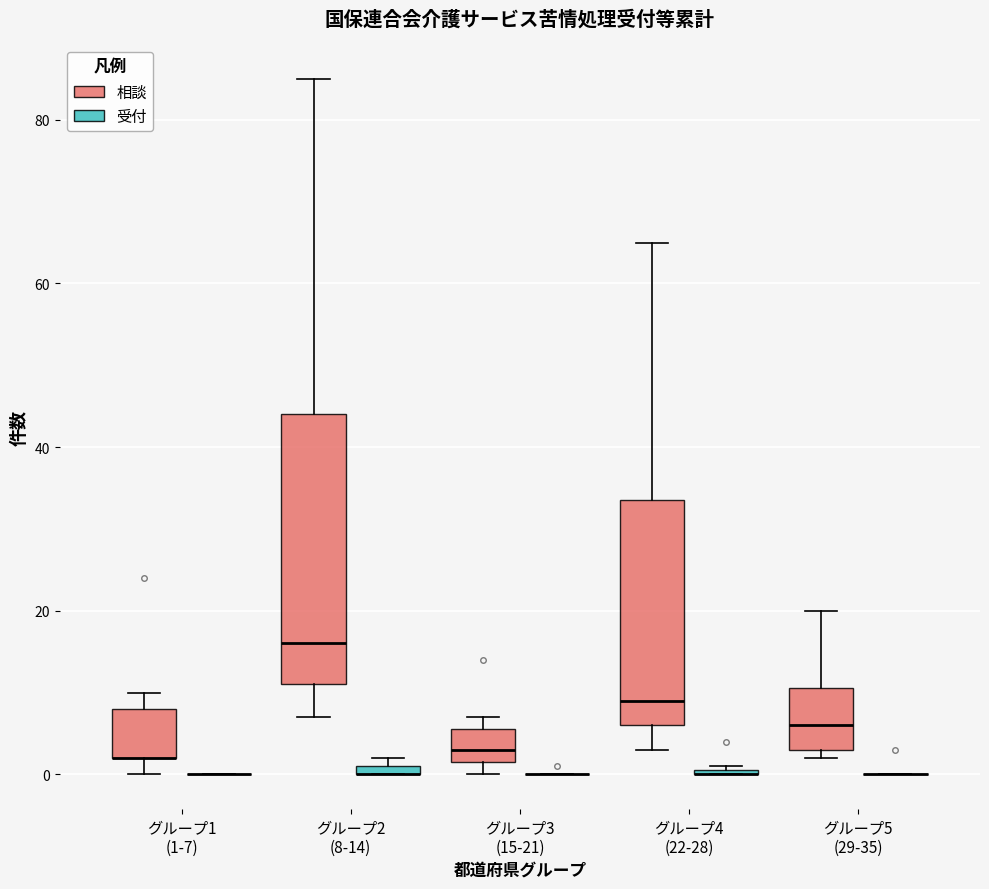

Comparing the boxes themselves (not the whiskers), which one is the tallest?

グループ2 (8-14) (相談)